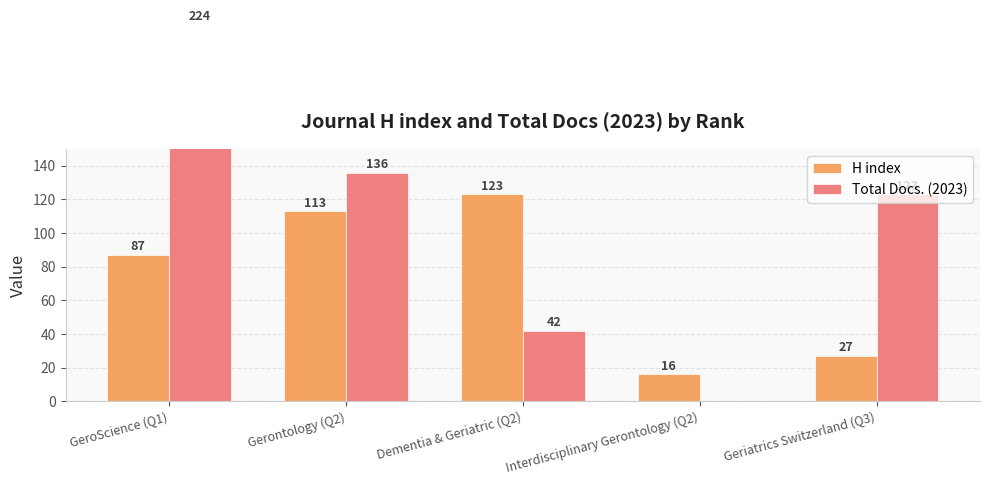

At which label does Total Docs. (2023) first exceed 123?

GeroScience (Q1)